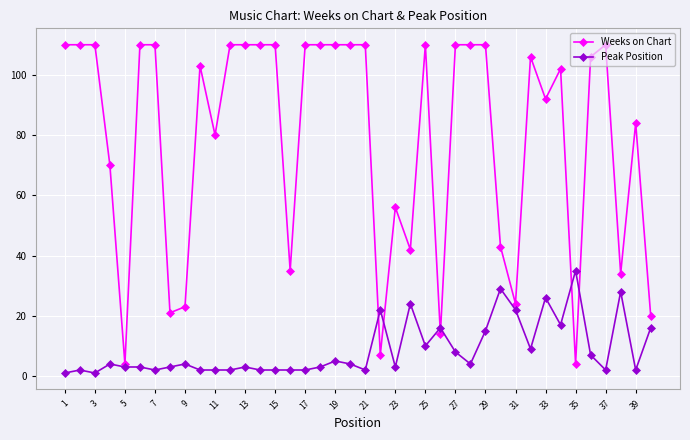

What is the maximum value shown in the chart?

110